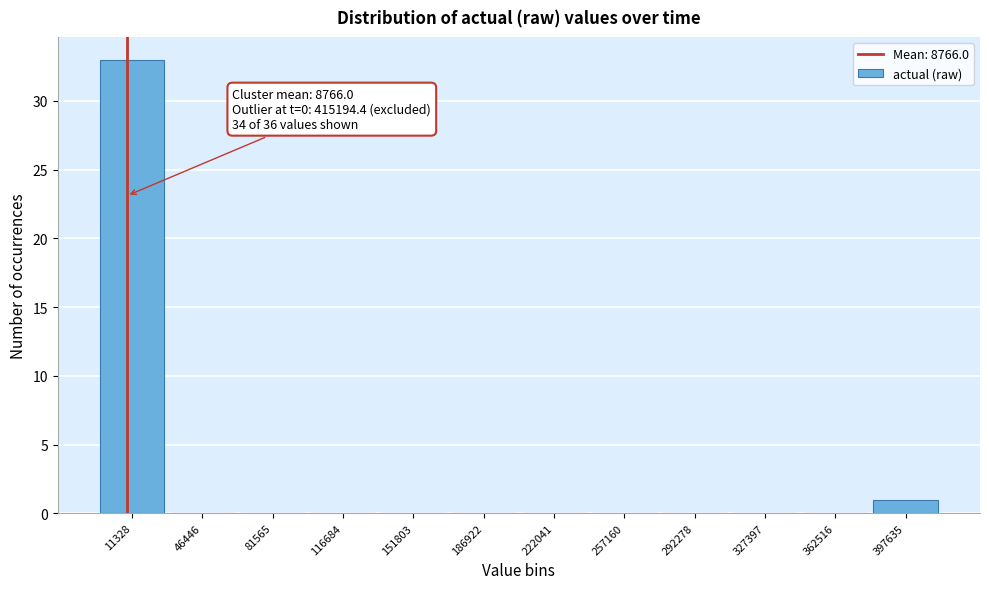

Which range on the x-axis has the tallest bar?

-5000 to 30000